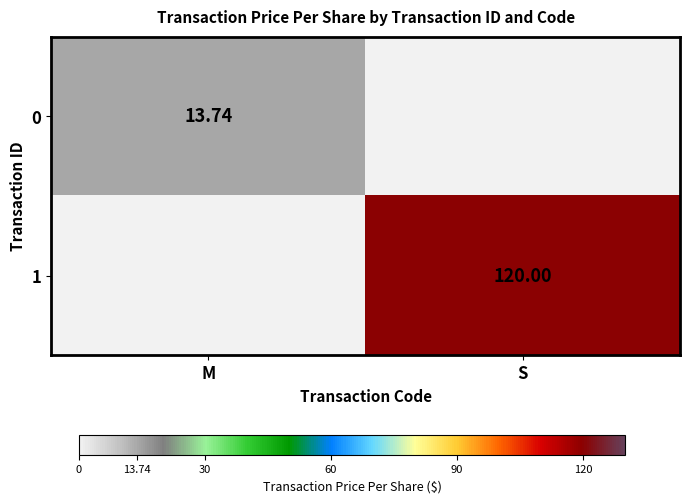

What is the spread (max minus min) of values at S?

120.0